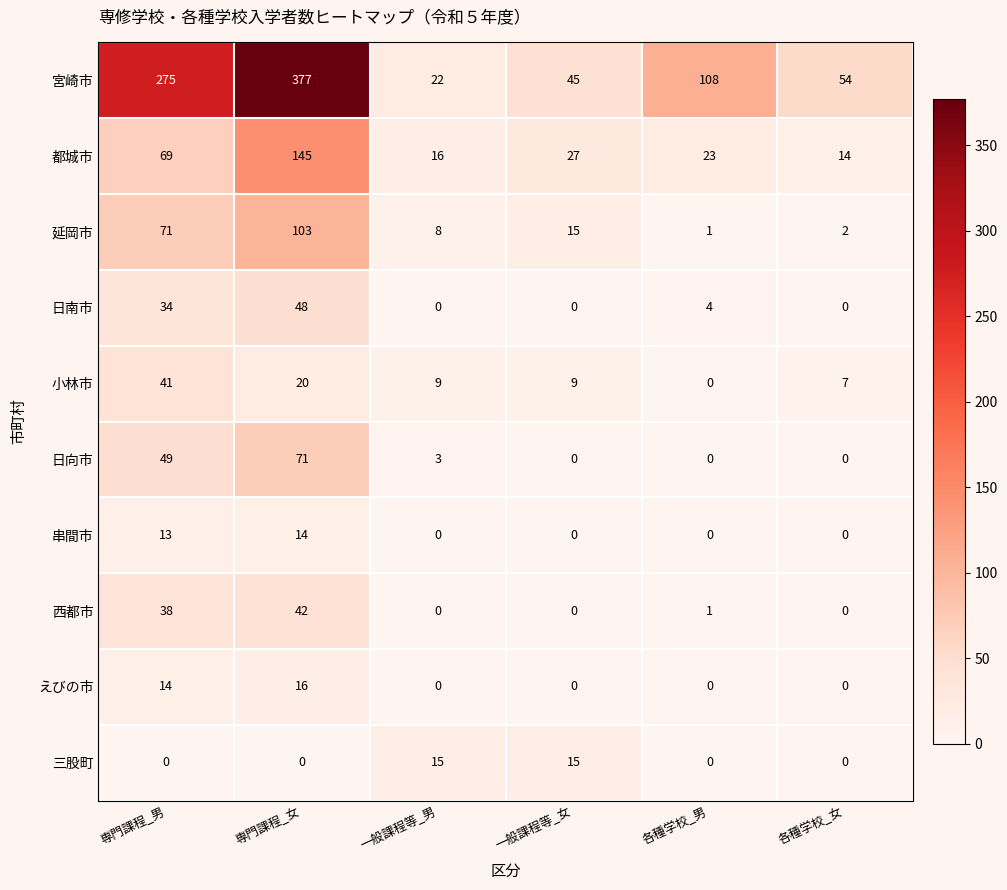

Rank the series by their maximum value, from highest to lowest.

宮崎市, 都城市, 延岡市, 日向市, 日南市, 西都市, 小林市, えびの市, 三股町, 串間市